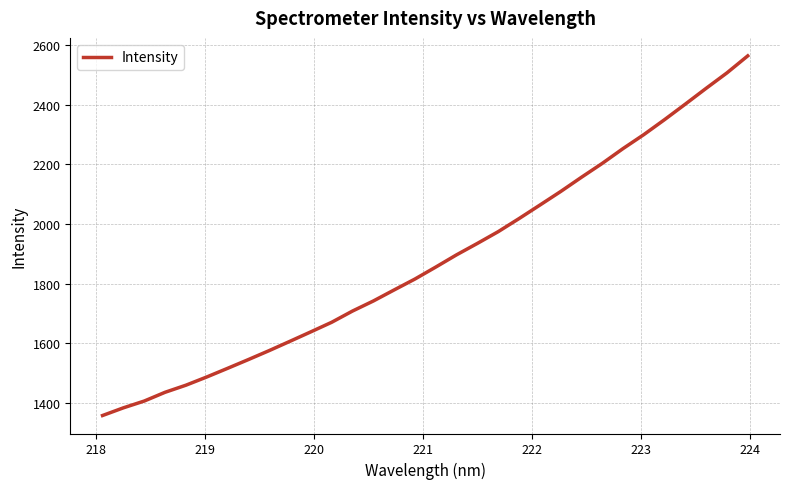

What is the minimum value shown in the chart?

1358.8